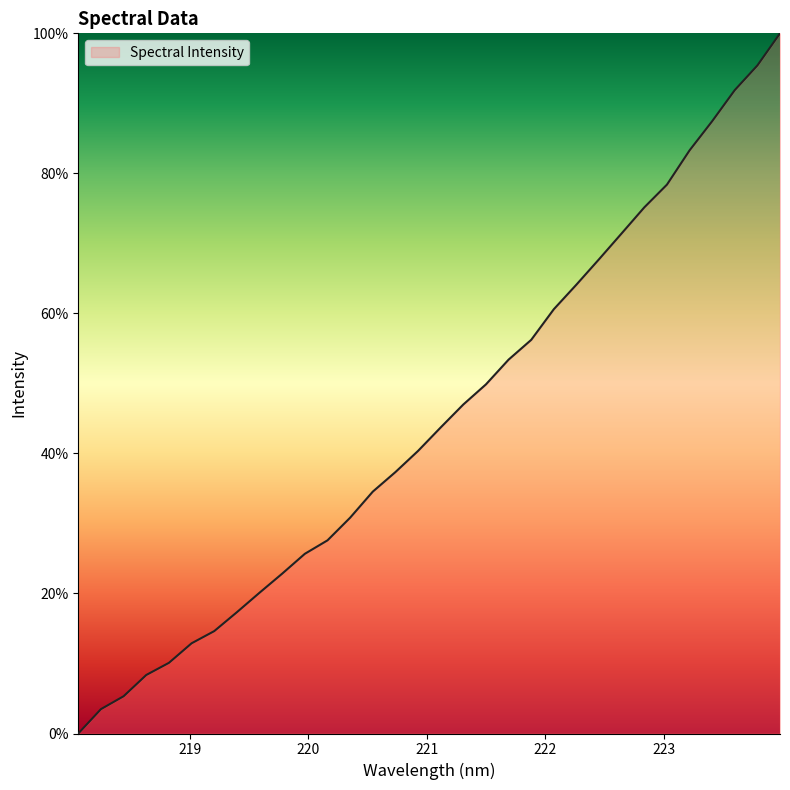

What is the difference between the maximum and second lowest values?

96.5